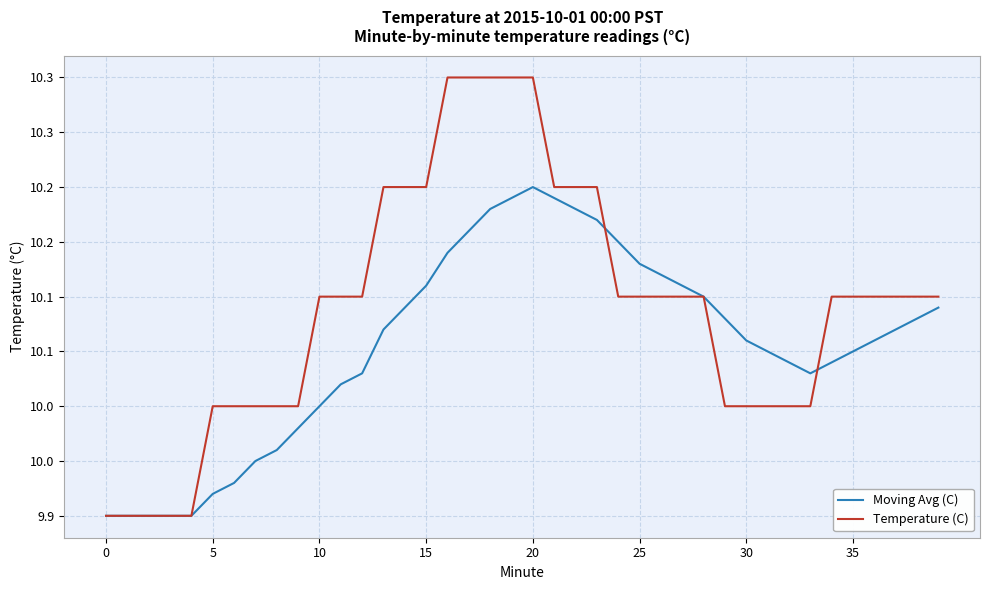

What are all the series names shown in the legend?

Moving Avg (C), Temperature (C)